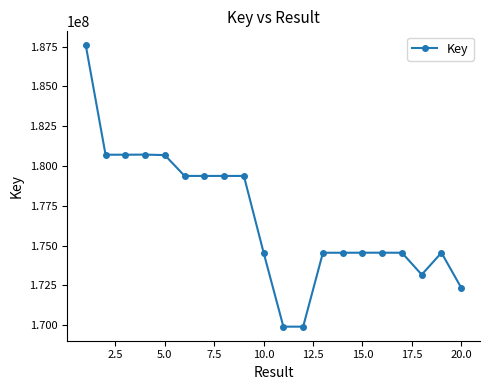

What is the minimum value shown in the chart?

169898548